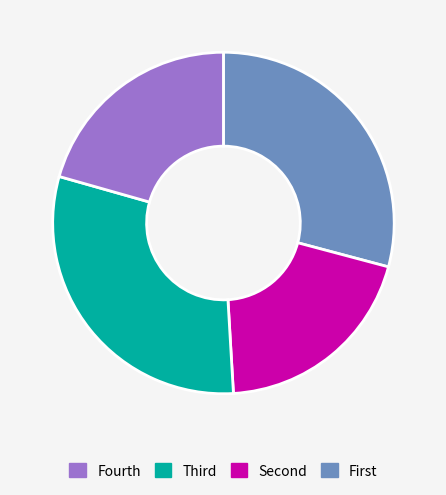

Does any single category account for the majority?

No